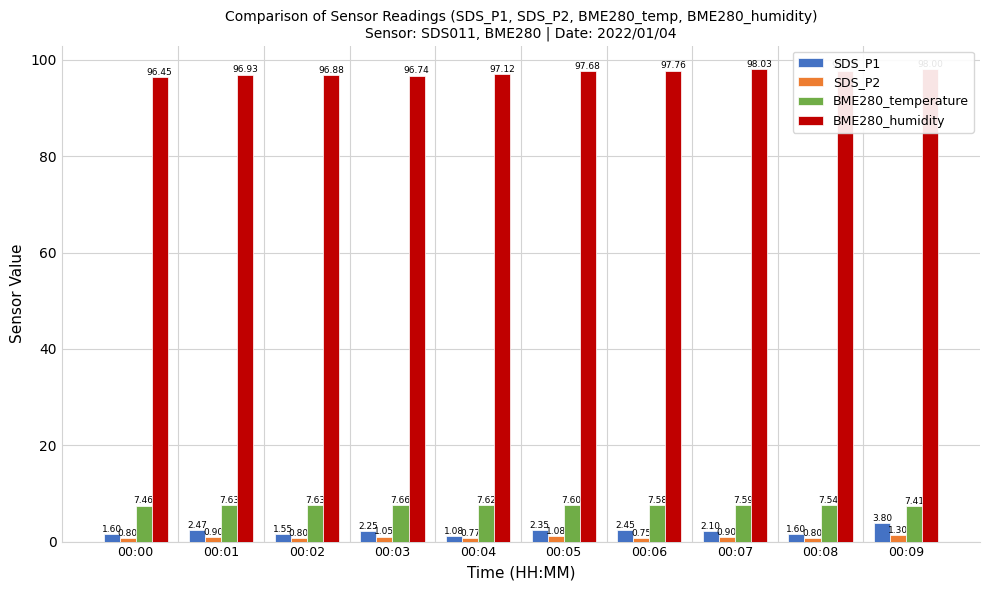

At how many categories does at least one series exceed 22?

10